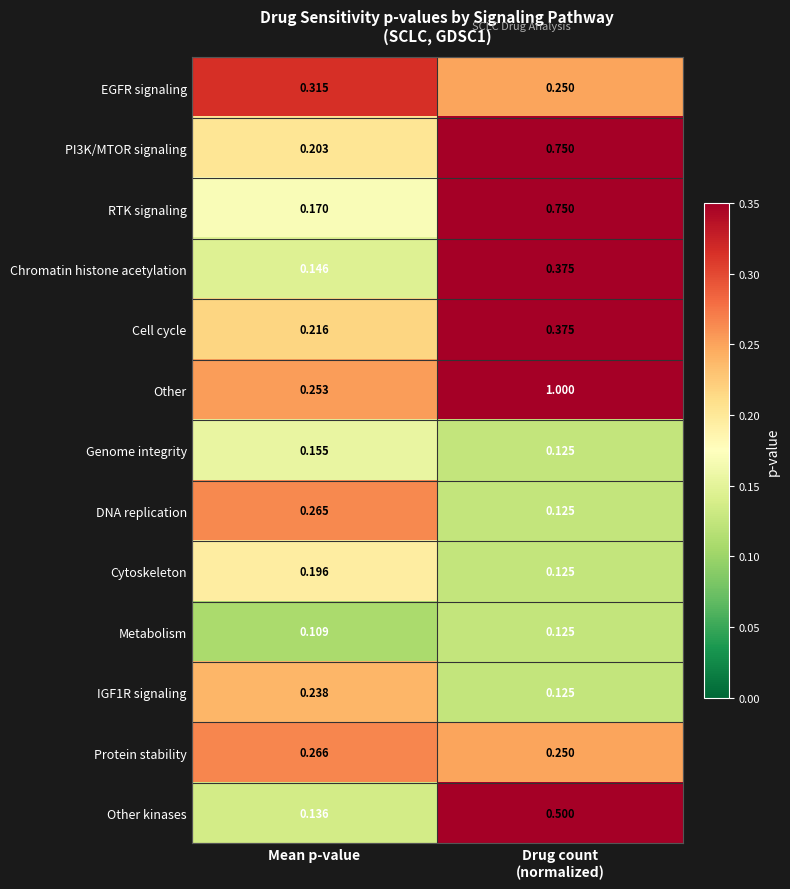

At which label is Cell cycle closest to 0?

Mean p-value